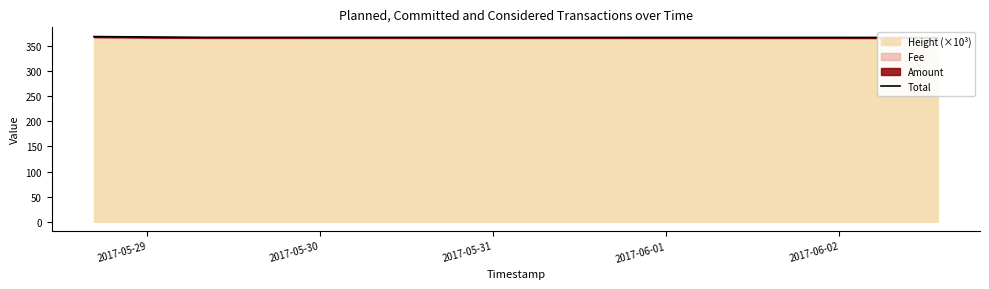

List the labels in order of value, largest first.

2017-05-29, 2017-05-30, 2017-05-31